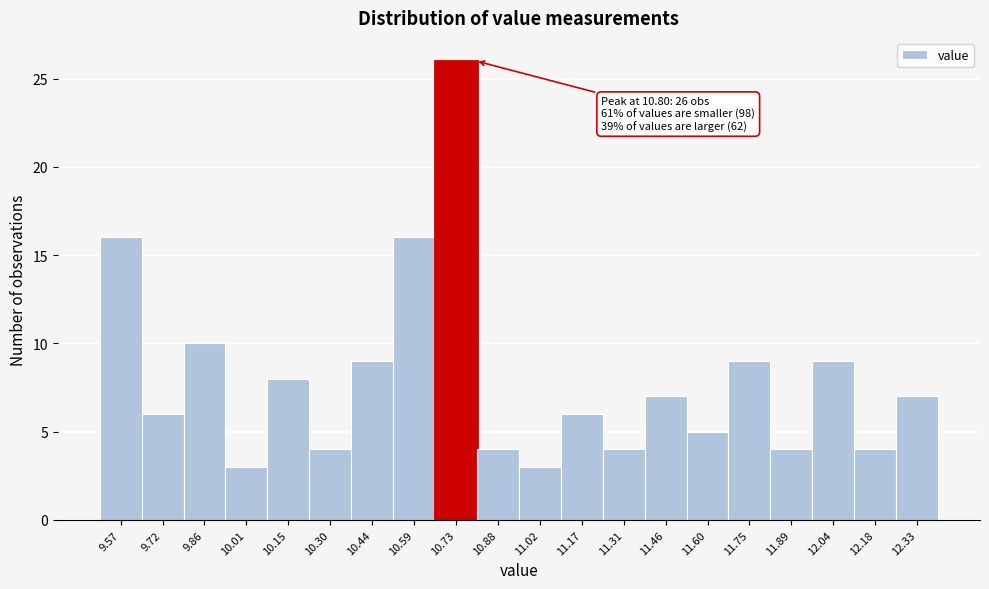

Over which range of the x-axis is the bar tallest?

10.660 to 10.805